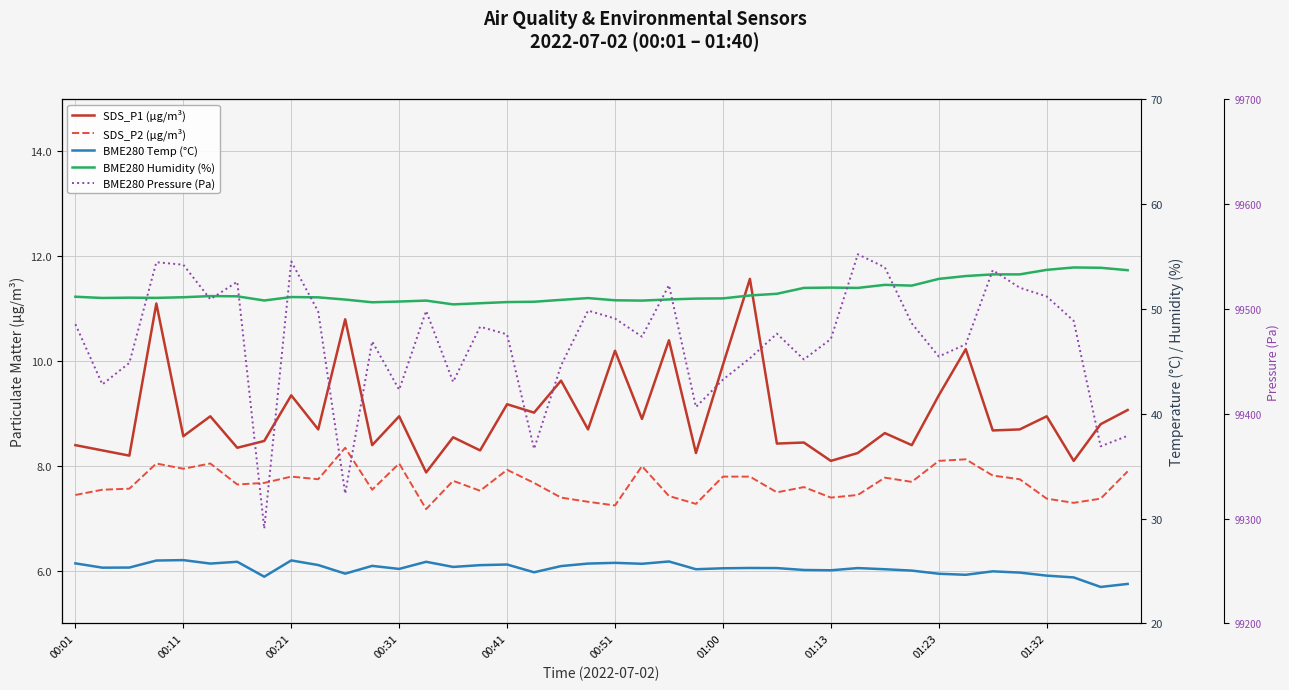

How many categories are shown in the chart?

40